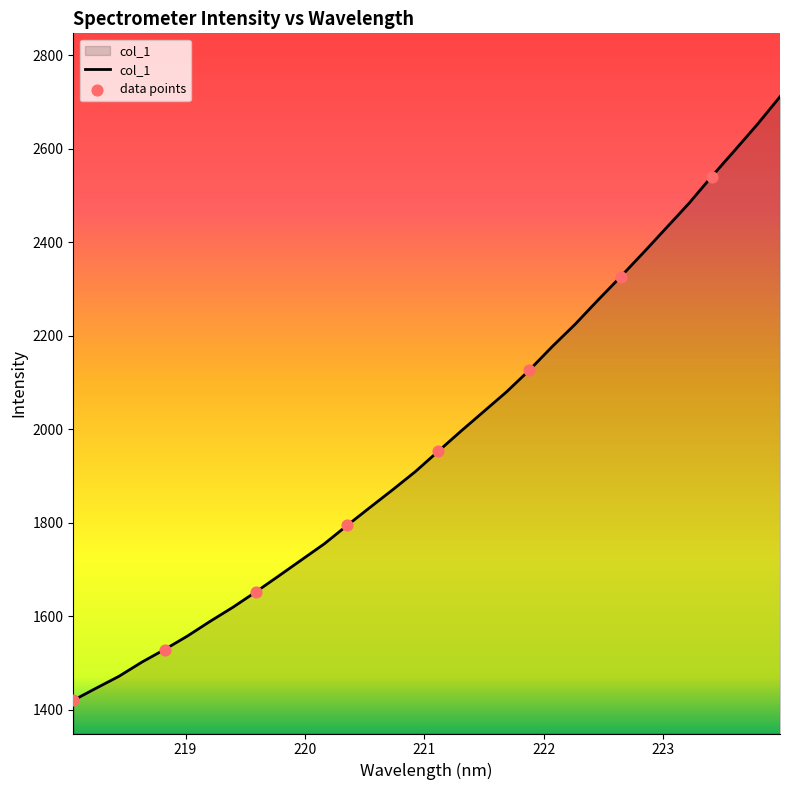

What is the greatest value displayed?

2711.4